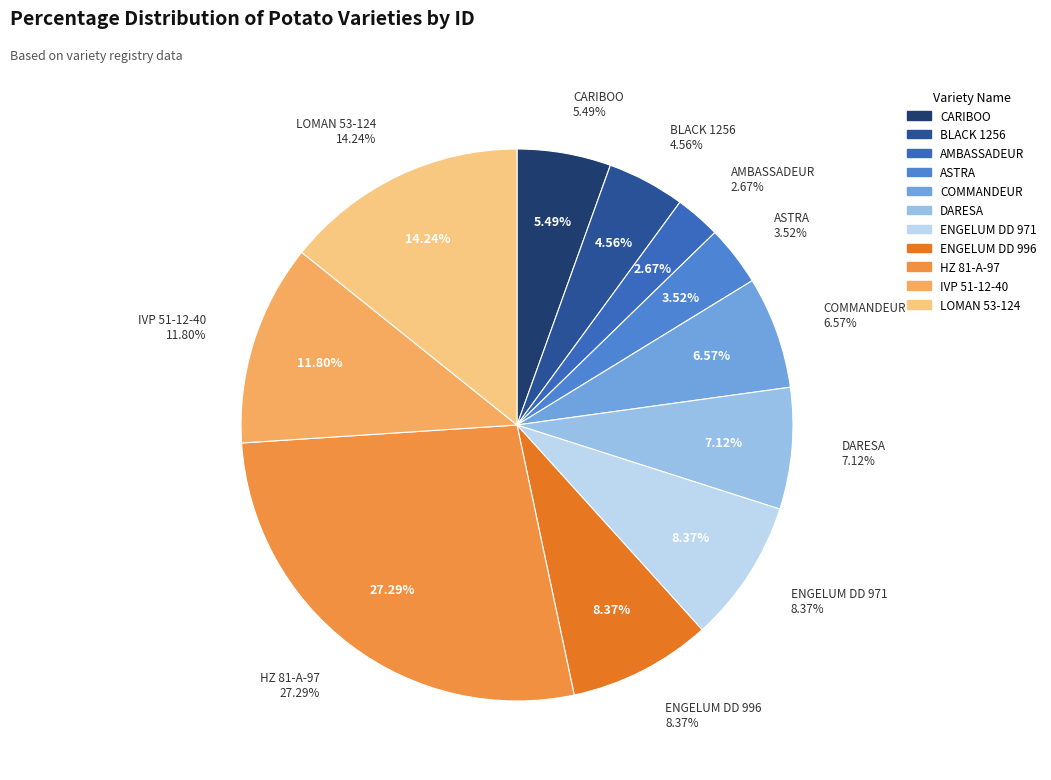

Does DARESA account for over 50% of the chart?

No